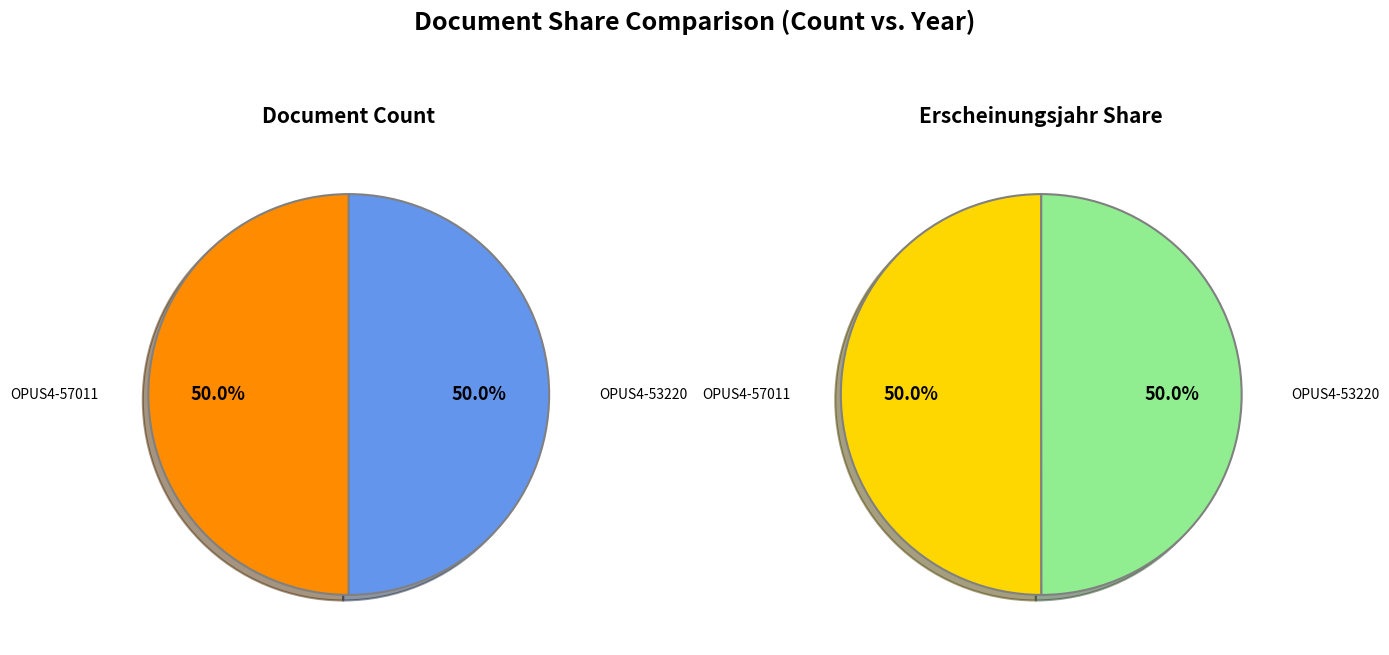

Count the number of slices in the pie.

2